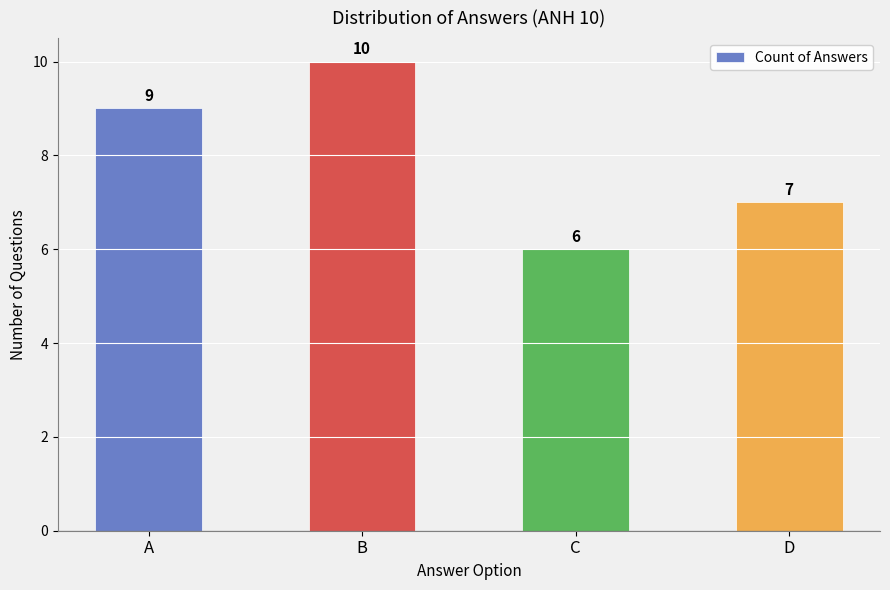

What is the maximum value shown in the chart?

10